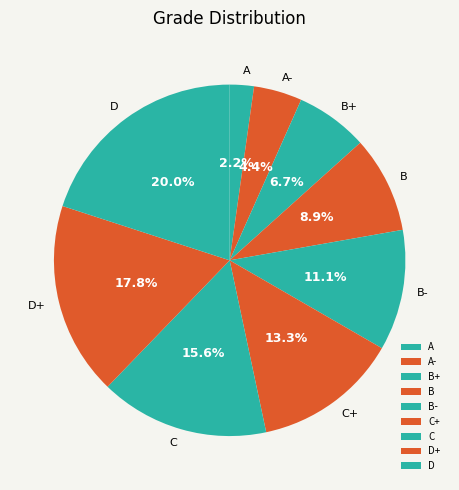

Is it true that A- is 4% of the pie?

True